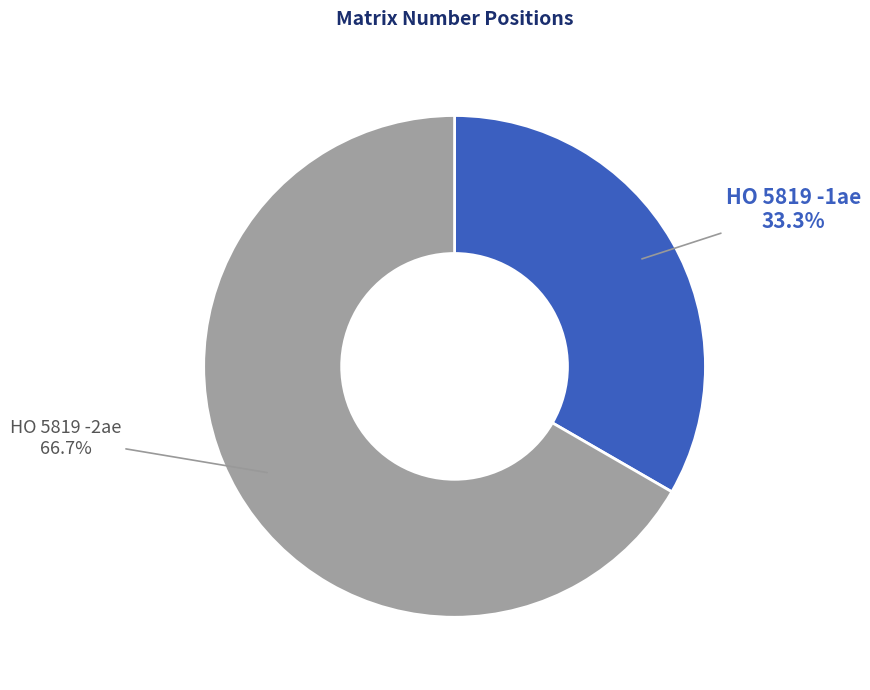

Between HO 5819 -1ae and HO 5819 -2ae, which is larger?

HO 5819 -2ae